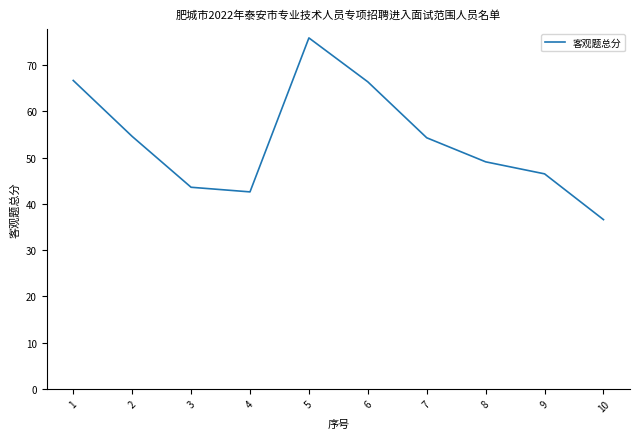

What is the smallest value displayed?

36.6